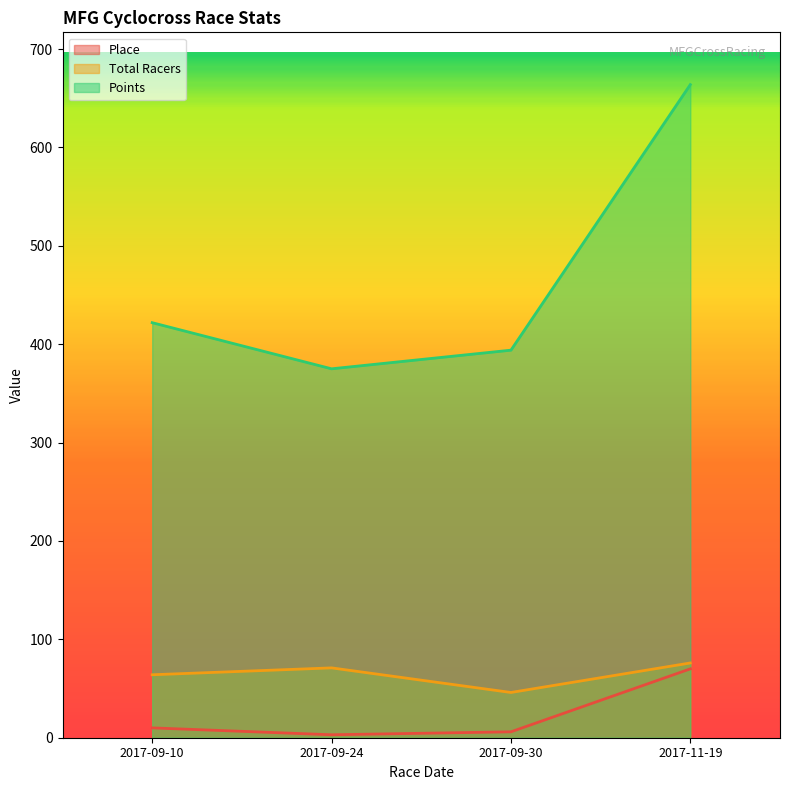

Which series has the largest range (max minus min)?

Points